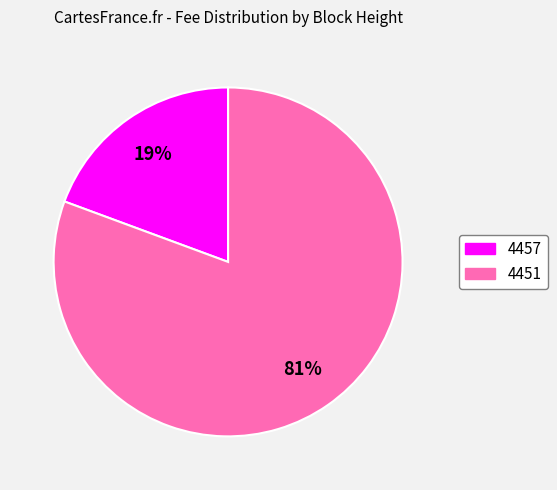

To the nearest percent, what is the combined percentage of 4451 and 4457?

100%